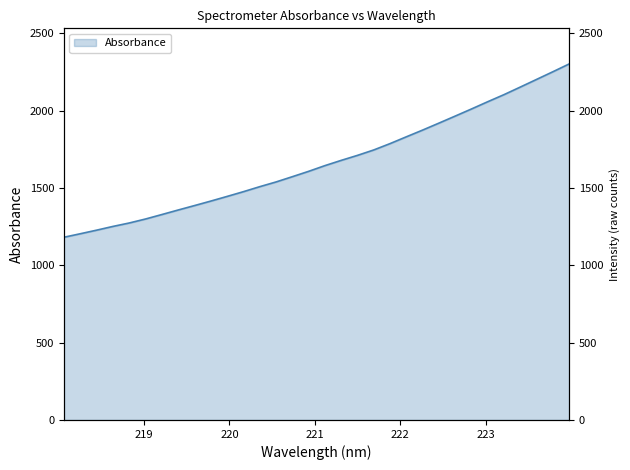

What position from the right is 222.4538?

9